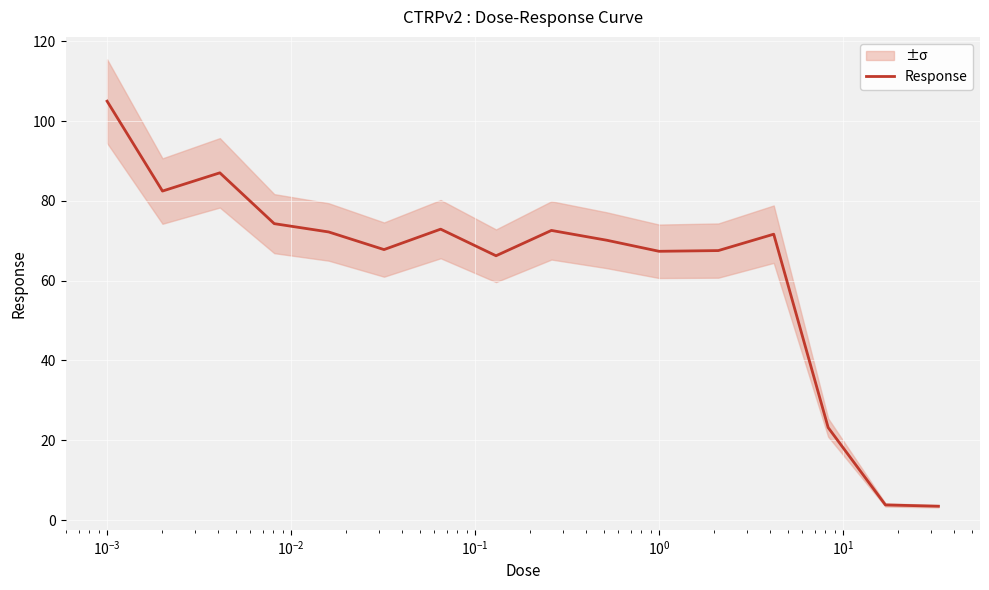

How many values are below 71?

8